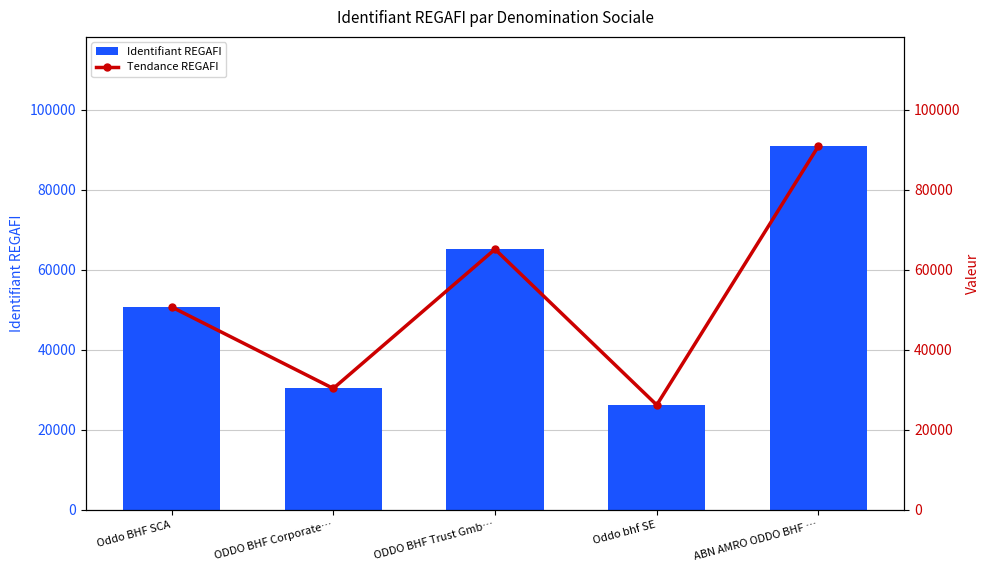

Rank the series by their maximum value, from lowest to highest.

Identifiant REGAFI, Tendance REGAFI